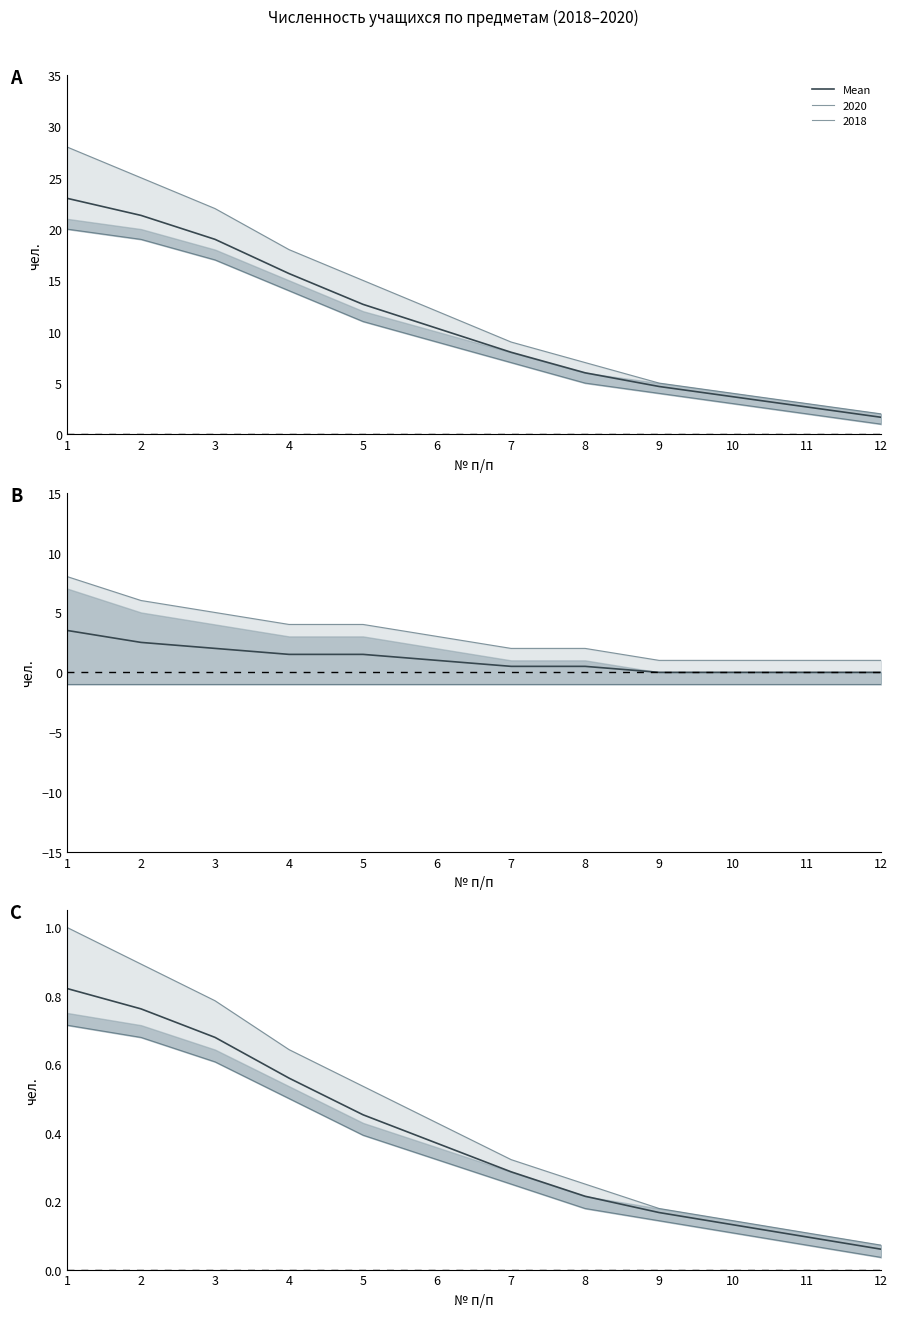

Does the chart have visible grid lines?

No